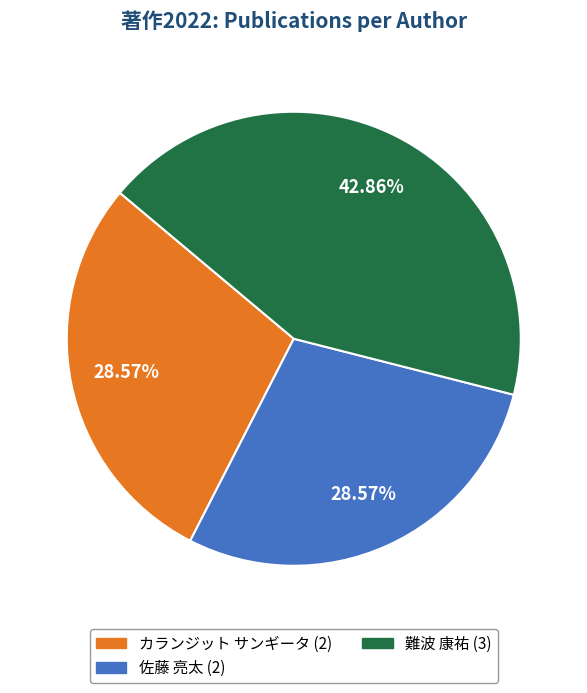

How many slices are in this pie chart?

3